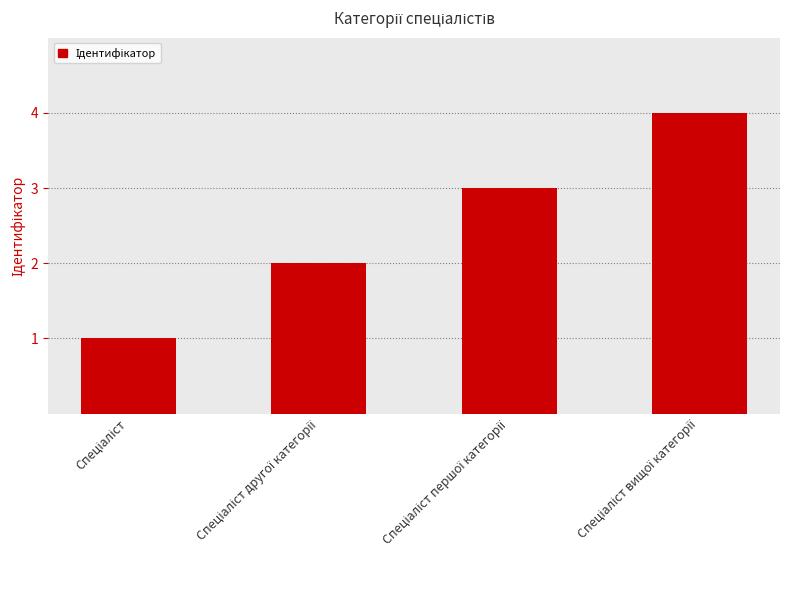

What is the sum of all values?

10